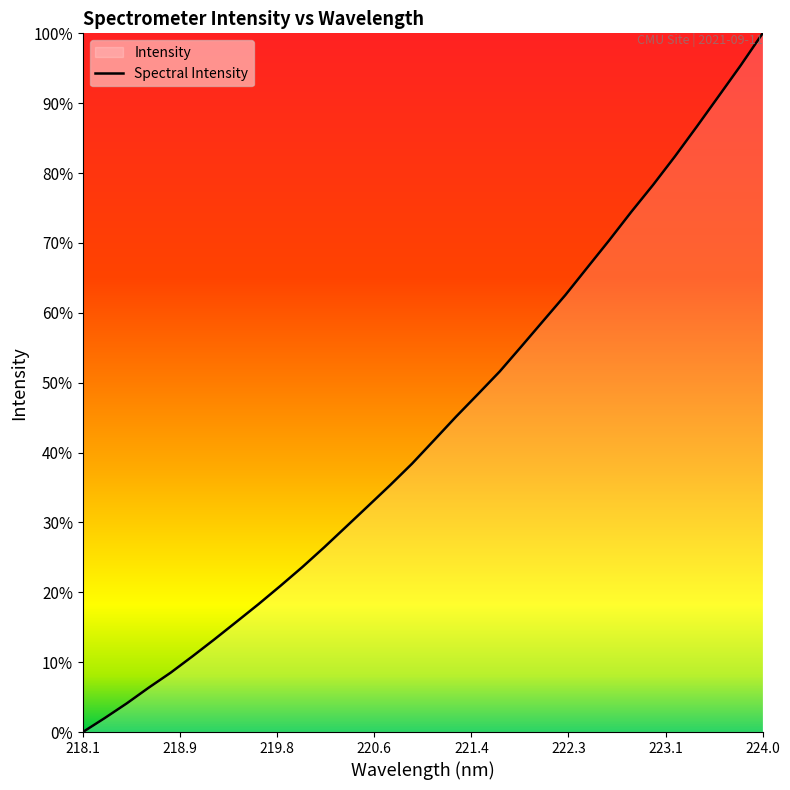

True or false: the data shows 1382.6 at 221.4.

True